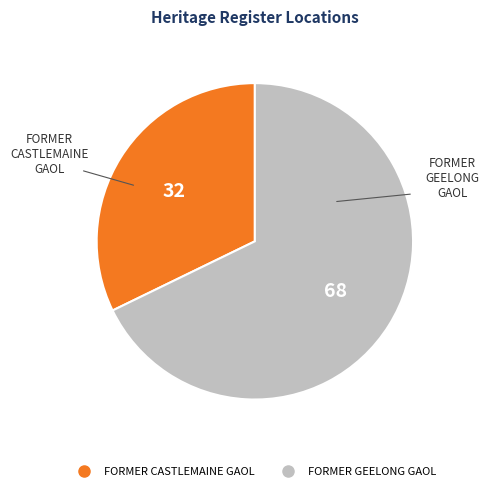

Which category has the biggest portion of the pie?

FORMER GEELONG GAOL